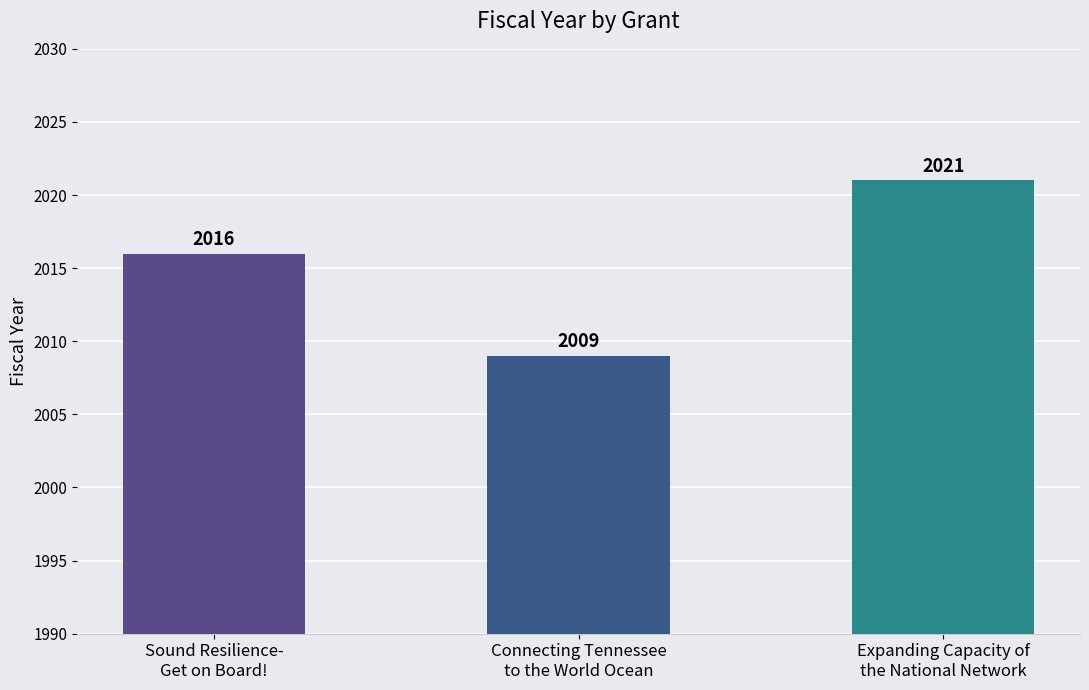

What is the value of the 1st bar from the left?

2016